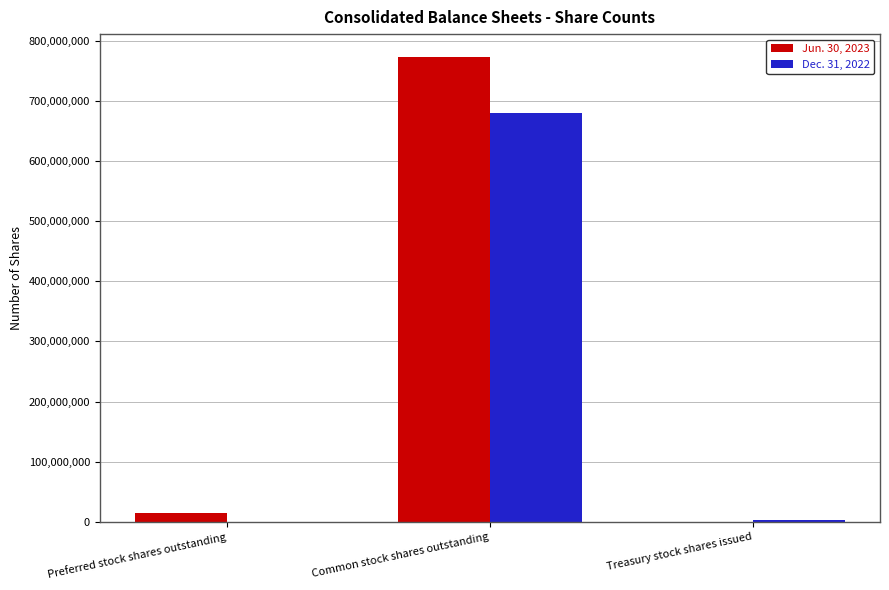

Which series has the largest total across all categories?

Jun. 30, 2023